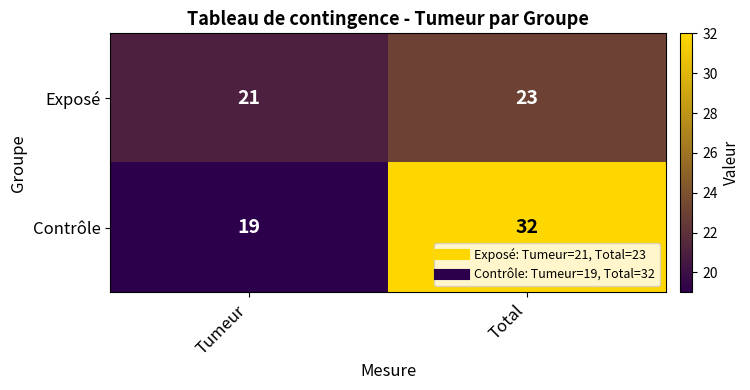

What is the greatest value displayed?

32